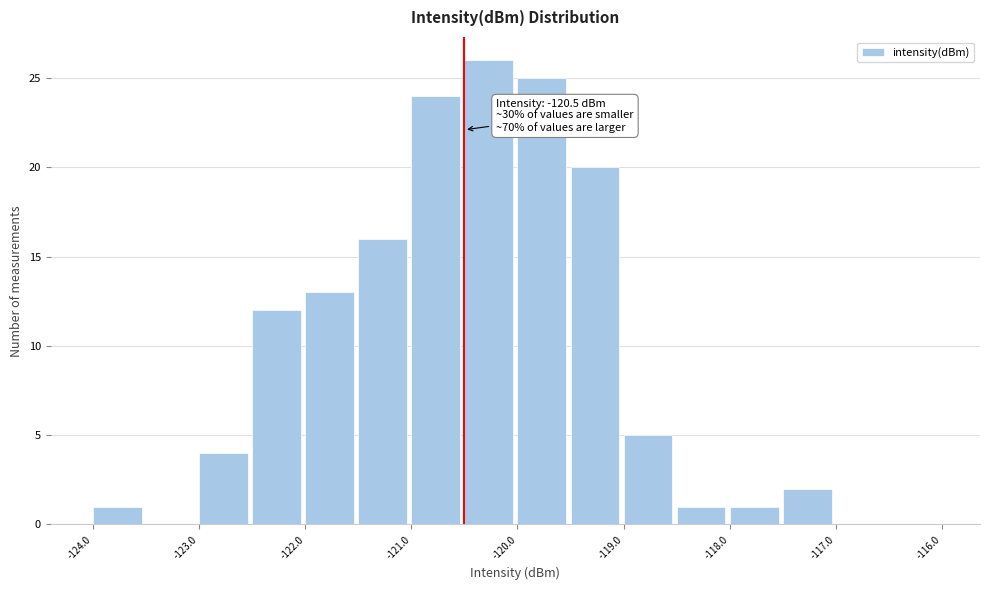

Over which range of the x-axis is the bar tallest?

-120.5 to -120.0